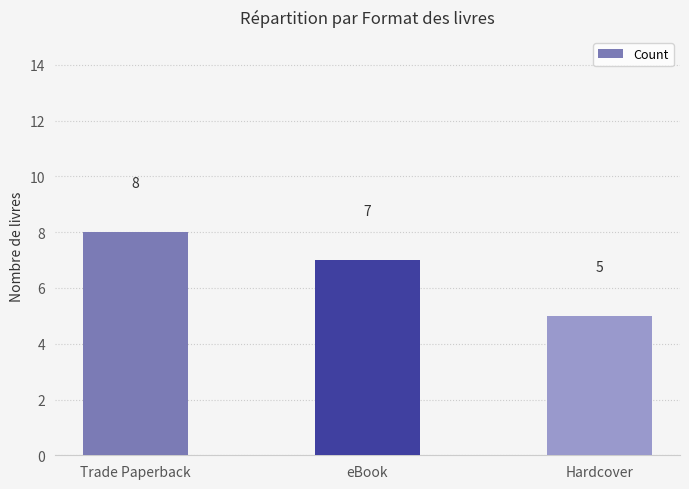

What is the maximum value shown in the chart?

8